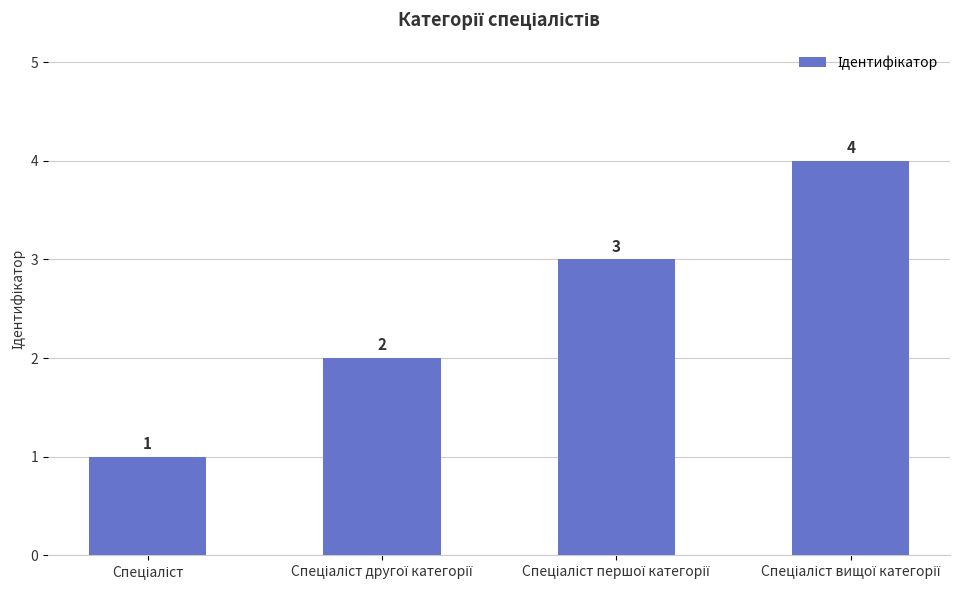

What is the difference between the maximum and minimum values?

3